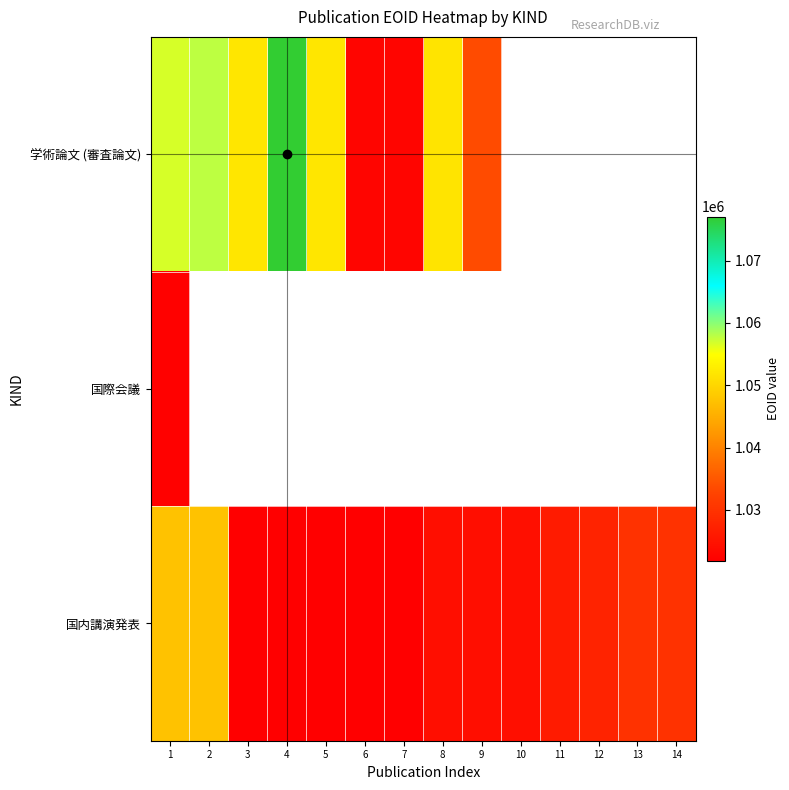

What is the sum of all 国内講演発表 values?

14390616.0